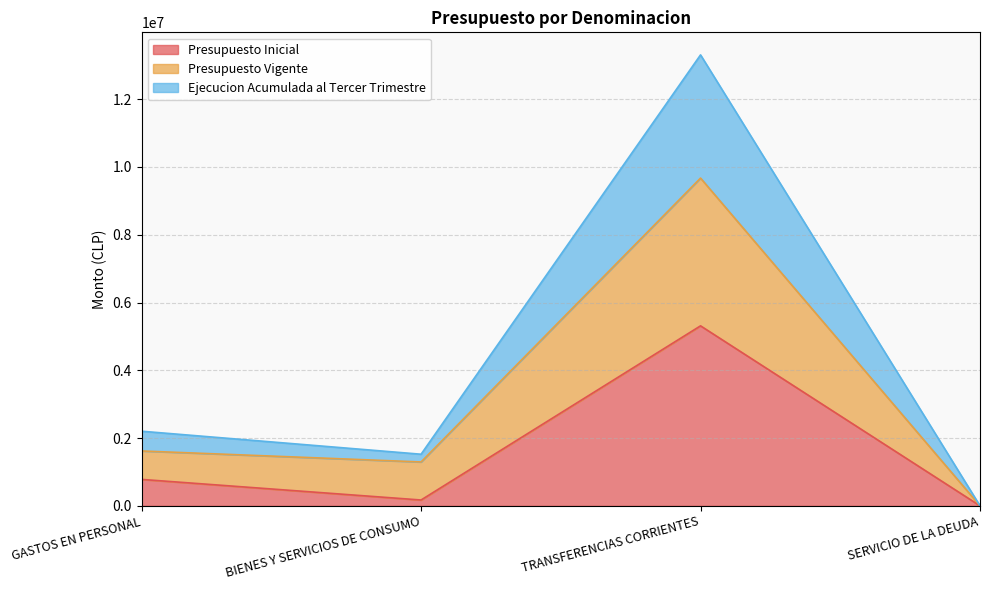

What is the average value of the Presupuesto Vigente series?

3146240